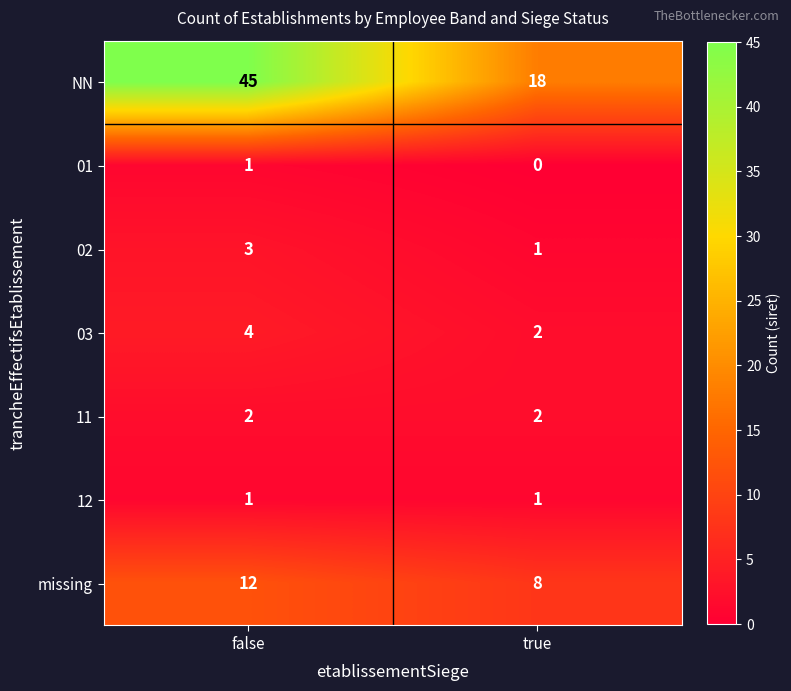

Is it true that 12 equals 0 at true?

False